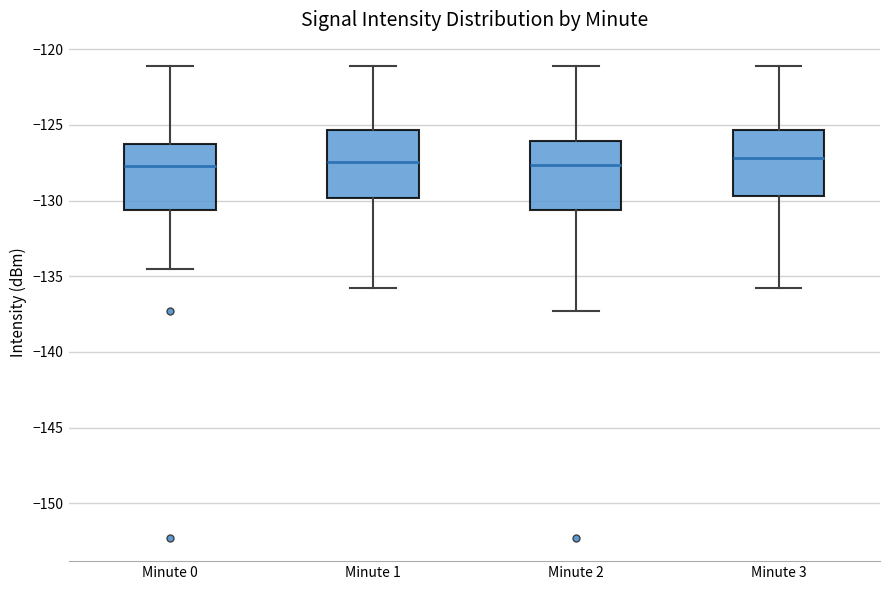

Where does the lower whisker of the box for Minute 3 end on the y-axis? The values are not printed on the chart, so give them approximately, as read against the axis.

-136.0